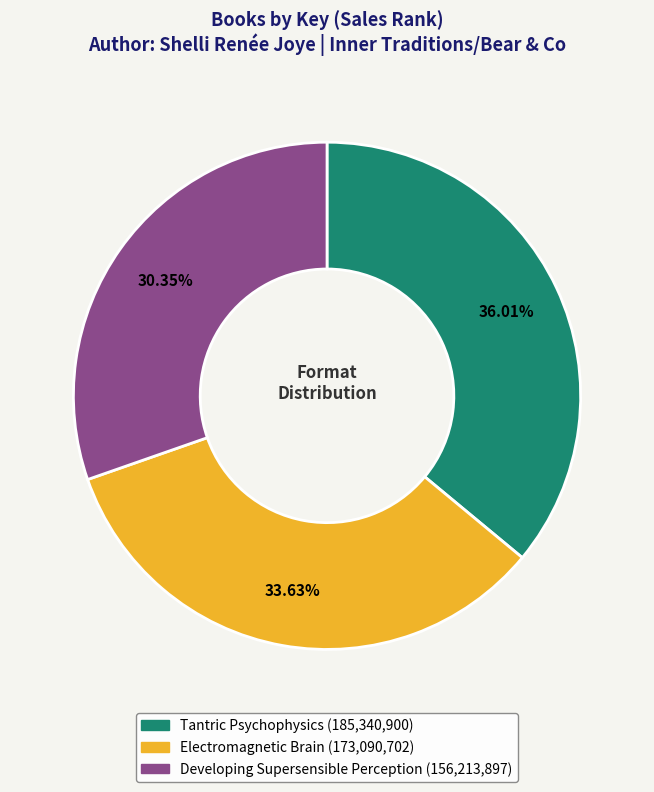

Which category has the smallest portion of the pie?

Developing Supersensible Perception